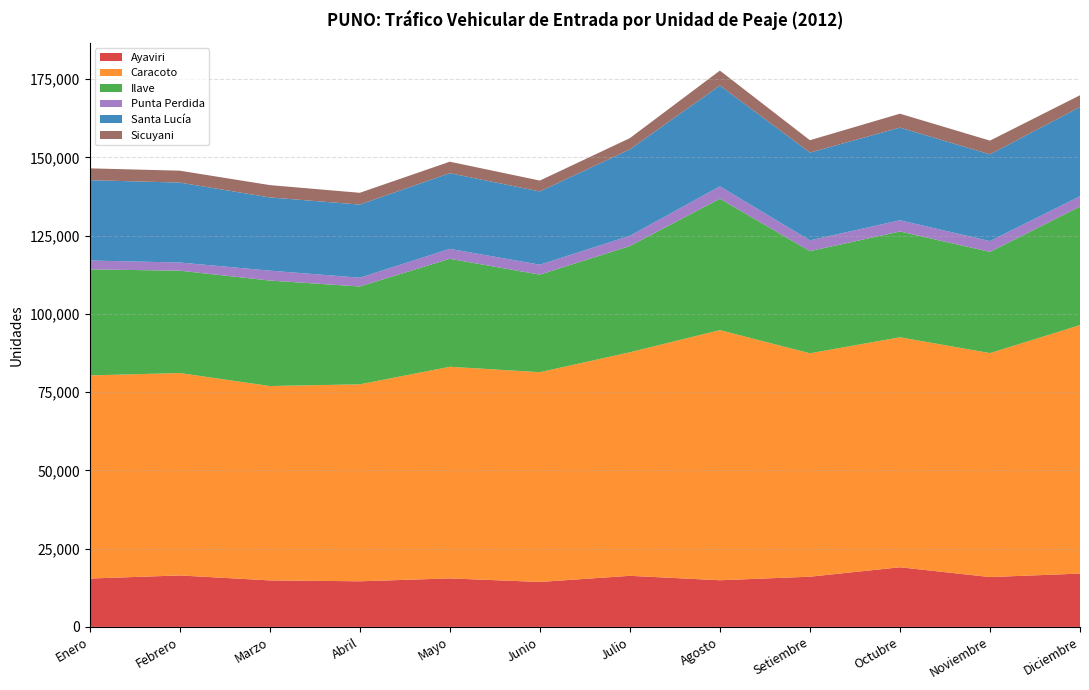

Reading right to left, transcribe all the data shown in this chart.

Ayaviri: Diciembre=17031	Noviembre=15922	Octubre=19053	Setiembre=16038	Agosto=14900	Julio=16322	Junio=14359	Mayo=15491	Abril=14571	Marzo=14857	Febrero=16439	Enero=15451
Caracoto: Diciembre=79387	Noviembre=71547	Octubre=73476	Setiembre=71373	Agosto=79914	Julio=71411	Junio=67012	Mayo=67616	Abril=62922	Marzo=62099	Febrero=64666	Enero=64887
Ilave: Diciembre=37875	Noviembre=32340	Octubre=33790	Setiembre=32644	Agosto=41973	Julio=33945	Junio=31163	Mayo=34492	Abril=31256	Marzo=33700	Febrero=32702	Enero=33873
Punta Perdida: Diciembre=3289	Noviembre=3447	Octubre=3592	Setiembre=3434	Agosto=3955	Julio=3262	Junio=3183	Mayo=3175	Abril=2810	Marzo=3163	Febrero=2610	Enero=2843
Santa Lucía: Diciembre=28509	Noviembre=27696	Octubre=29600	Setiembre=28031	Agosto=32221	Julio=27608	Junio=23394	Mayo=24177	Abril=23358	Marzo=23395	Febrero=25531	Enero=25665
Sicuyani: Diciembre=3760	Noviembre=4403	Octubre=4444	Setiembre=3961	Agosto=4764	Julio=3593	Junio=3481	Mayo=3668	Abril=3767	Marzo=3933	Febrero=3807	Enero=3780